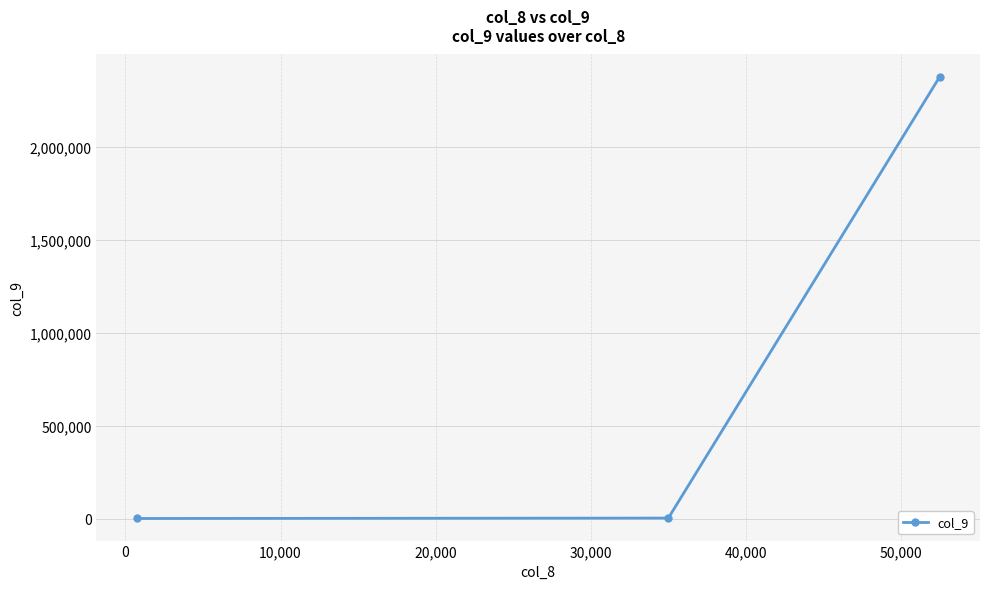

What is the greatest value displayed?

2376000